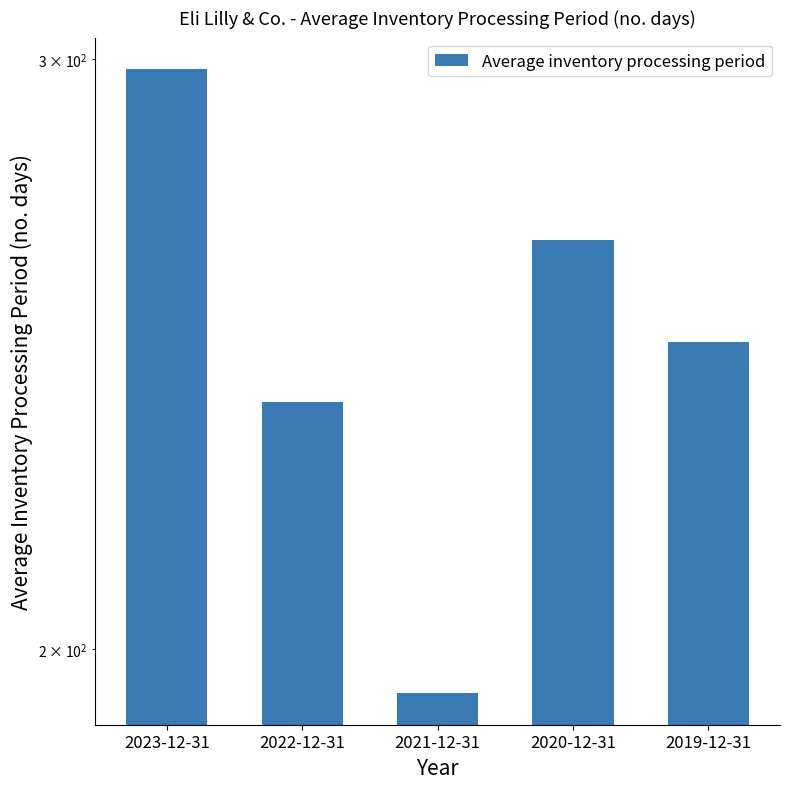

List the labels in order of value, smallest first.

2021-12-31, 2022-12-31, 2019-12-31, 2020-12-31, 2023-12-31